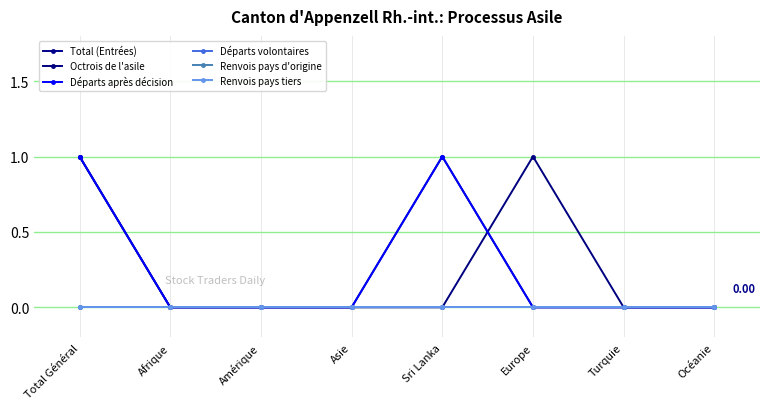

Is this an area chart (filled region under the line)?

No